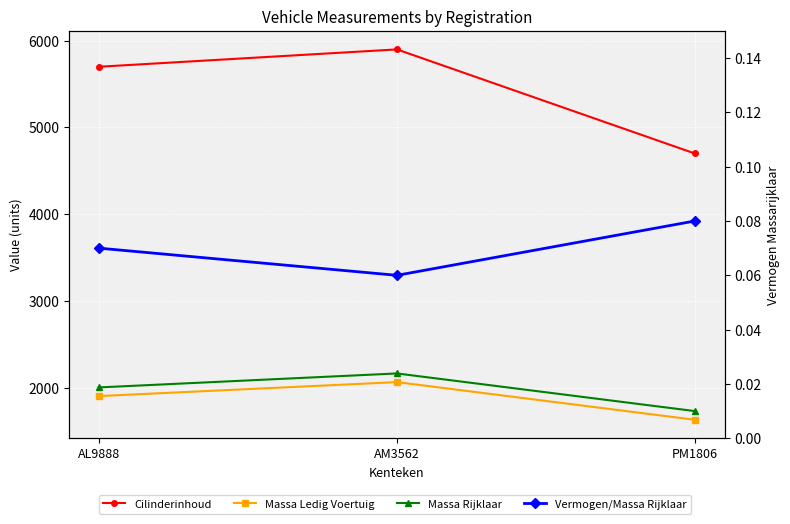

At which category is the sum across all series the highest?

AM3562